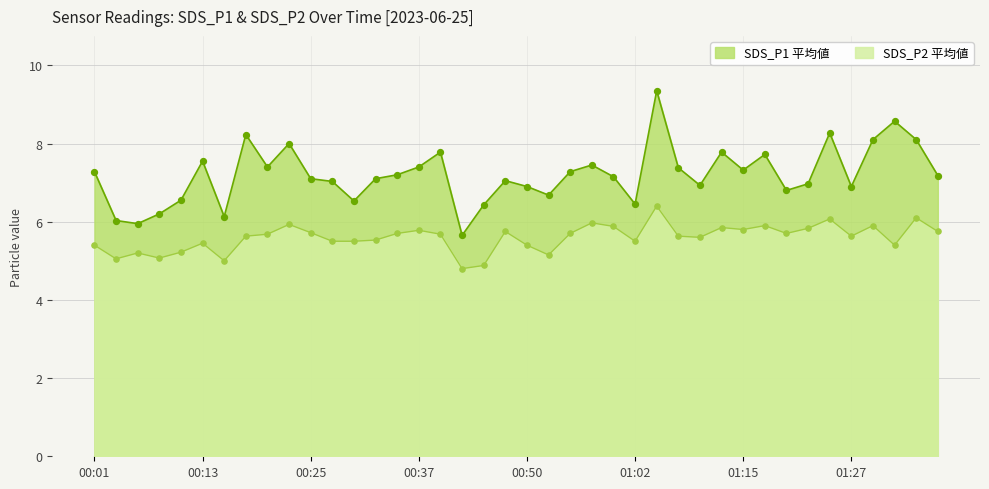

At how many categories does at least one series exceed 5?

40